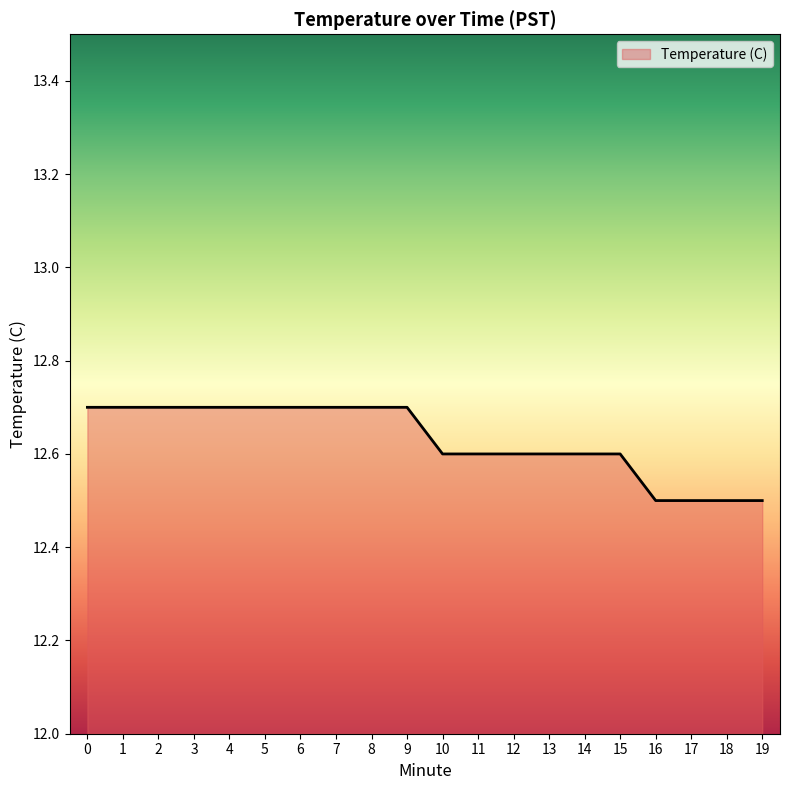

What is the ratio of the value at 7 to the value at 15?

1.0